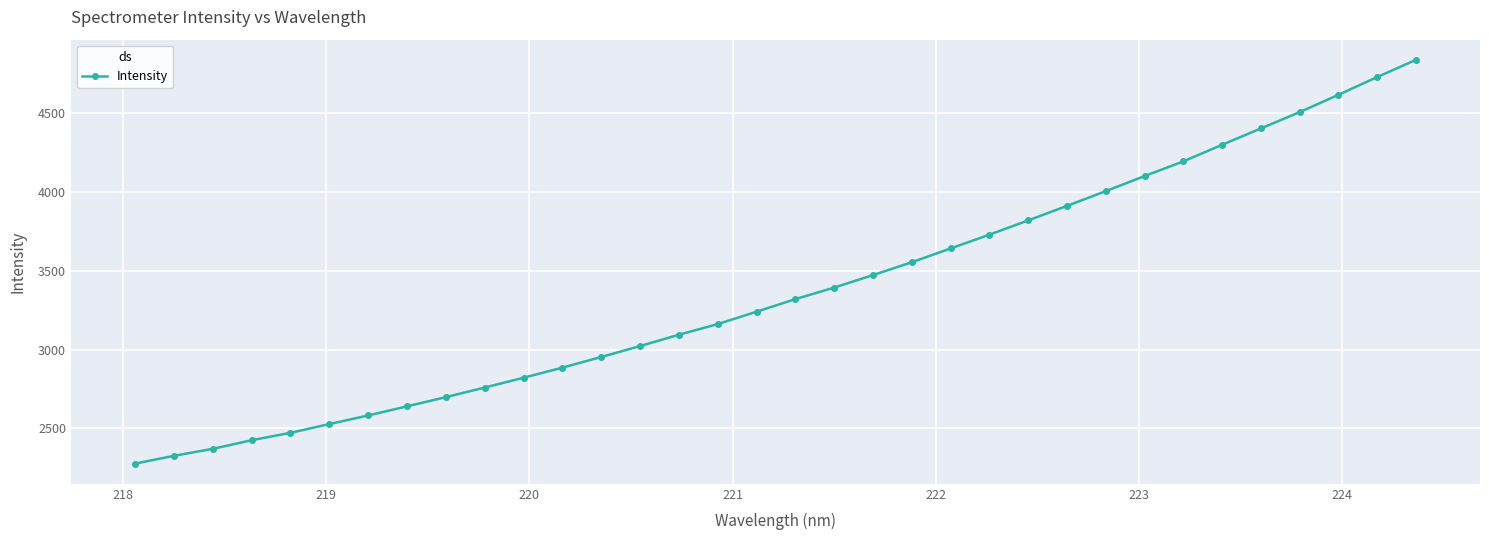

What is the average value?

3377.4